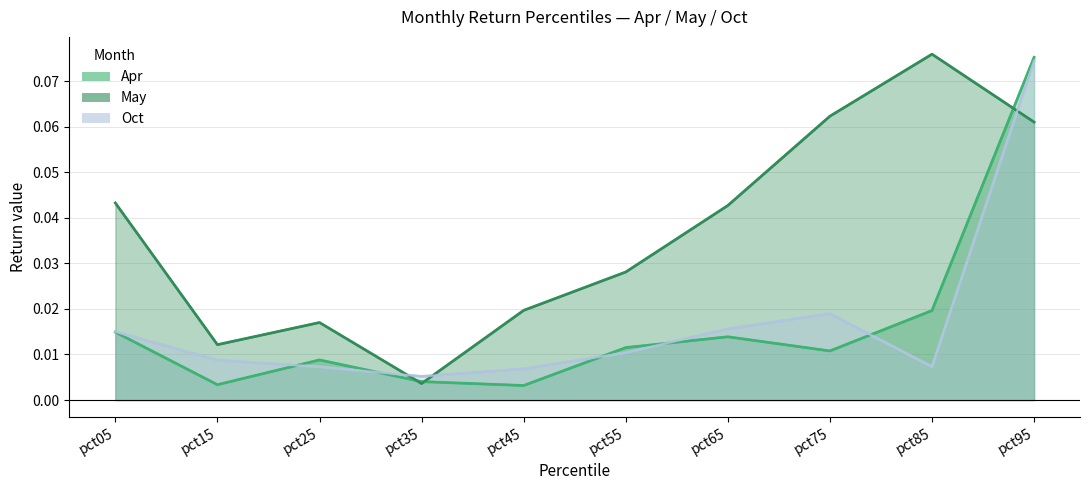

What is the total value across all series at pct65?

0.1